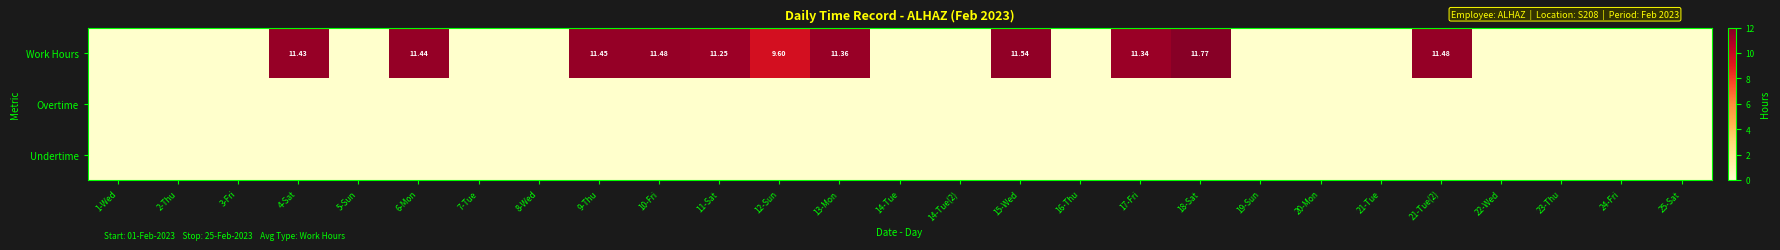

At how many categories does at least one series exceed 8?

11